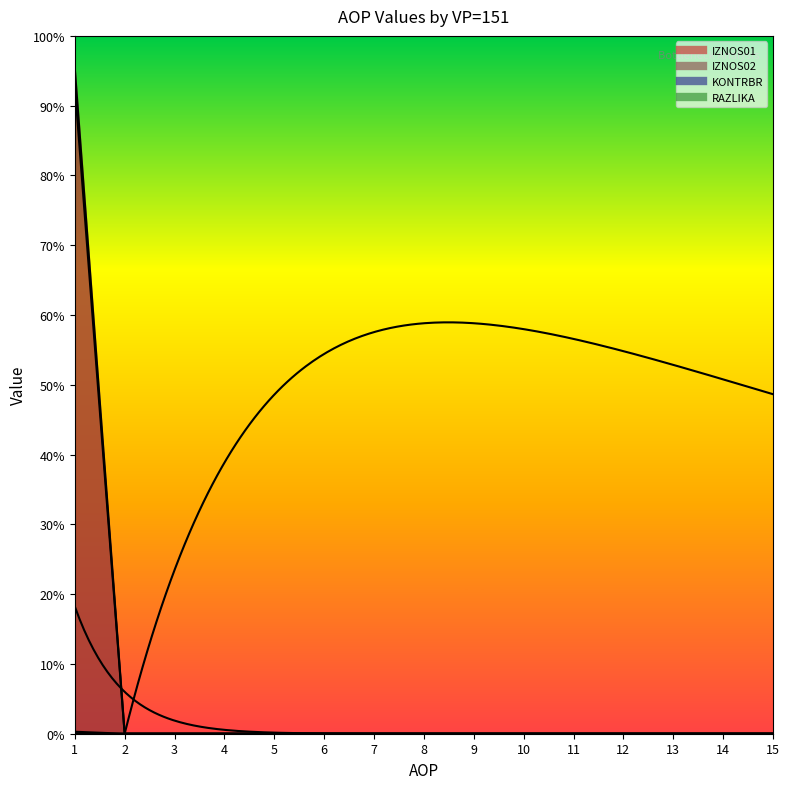

The KONTRBR series shows 0.0 at 13. True or false?

True